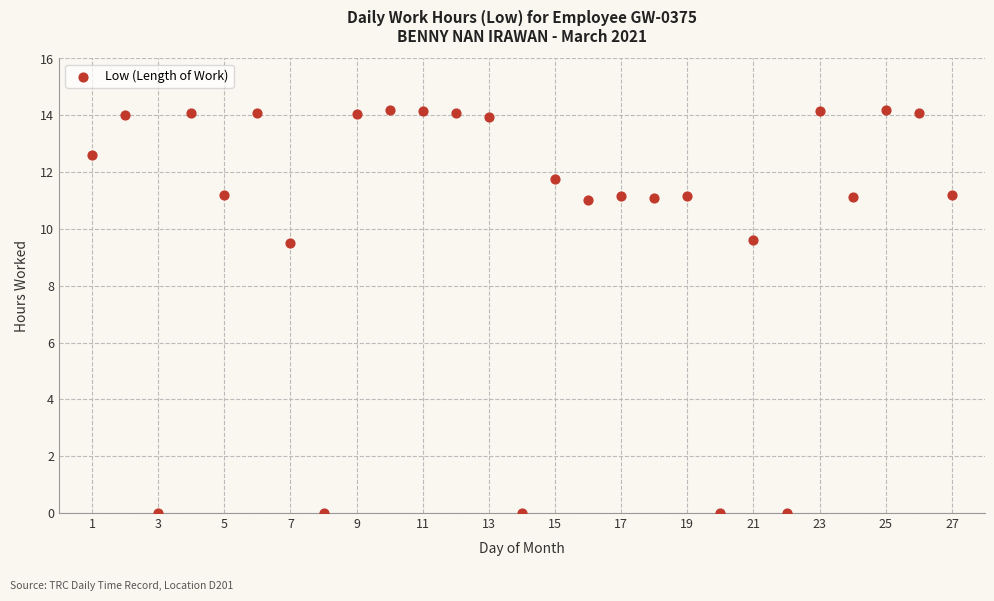

What is the range of X values (max minus min)?

26.0